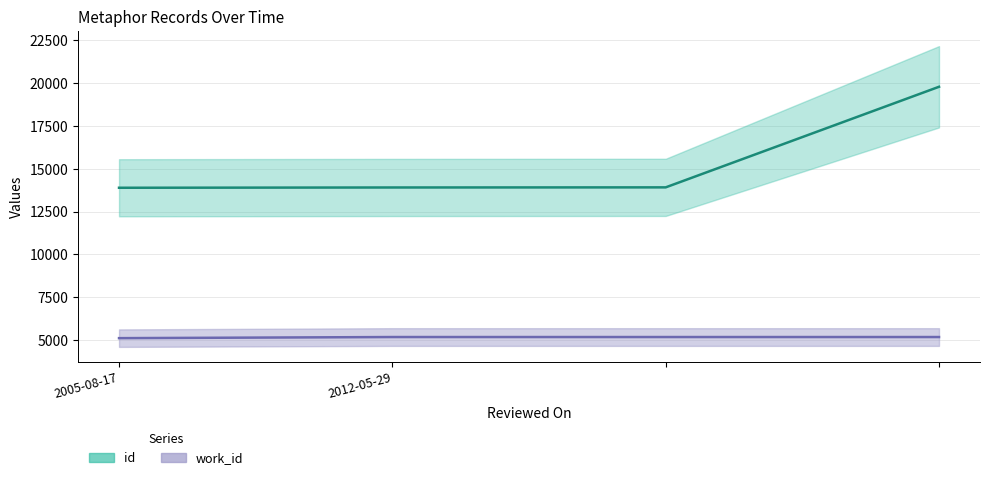

True or false: id and work_id cross at least once.

False